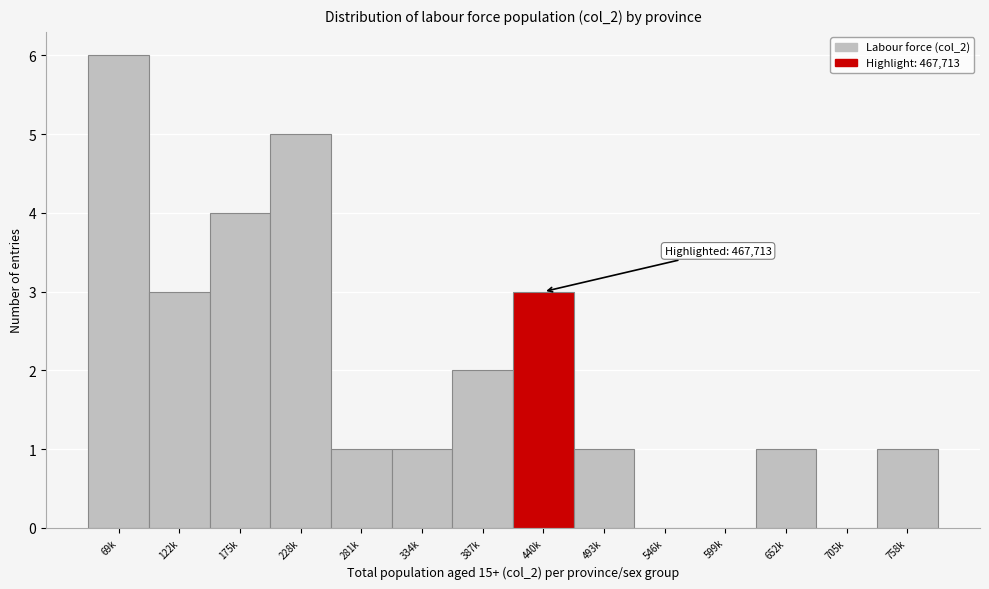

Reading right to left, transcribe all the data shown in this chart.

758k=1	705k=0	652k=1	599k=0	546k=0	493k=1	440k=3	387k=2	334k=1	281k=1	228k=5	175k=4	122k=3	69k=6